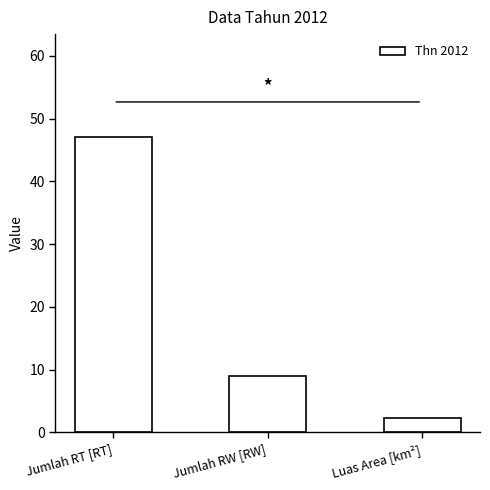

Rank the categories by value from lowest to highest.

Luas Area [km²], Jumlah RW [RW], Jumlah RT [RT]